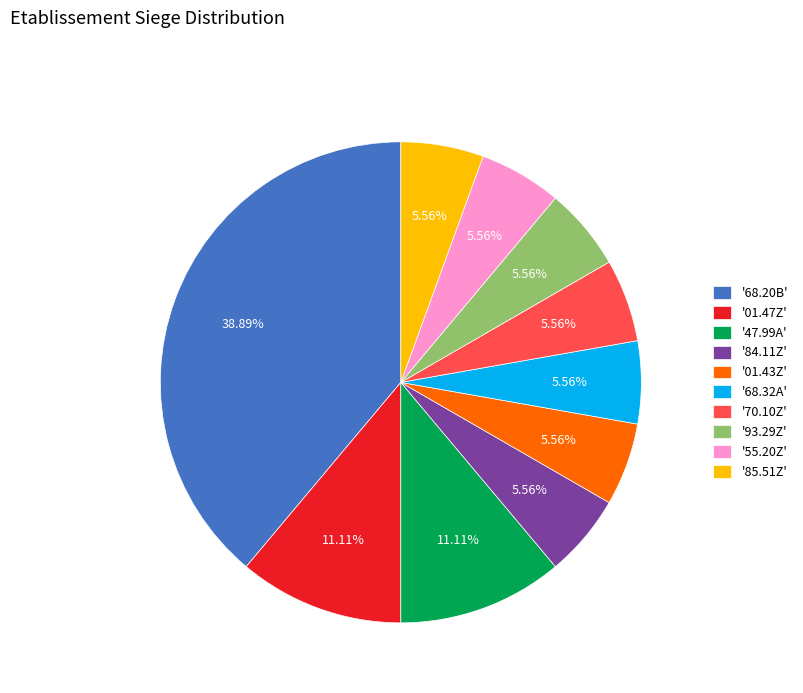

Which slice is the largest?

'68.20B'